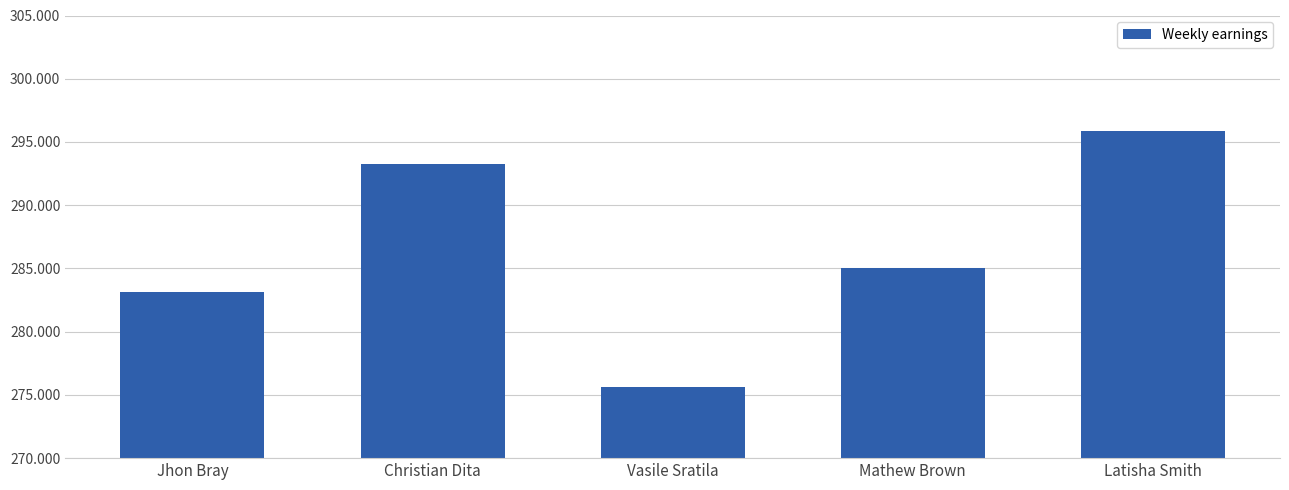

How many data points are less than 285?

2